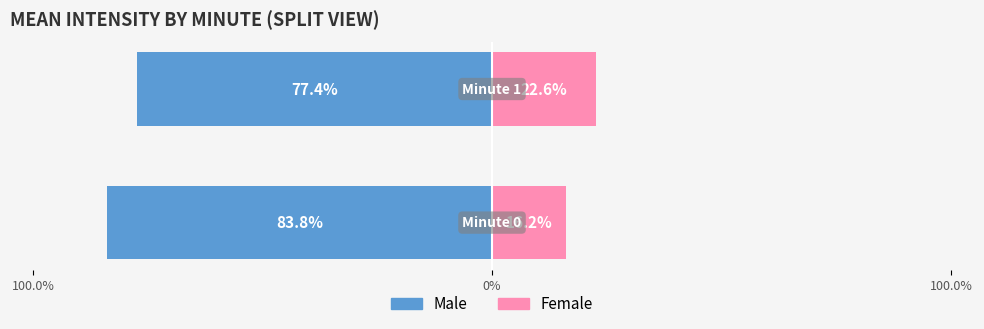

Between minute_0 and minute_1, which series saw the biggest shift?

Male